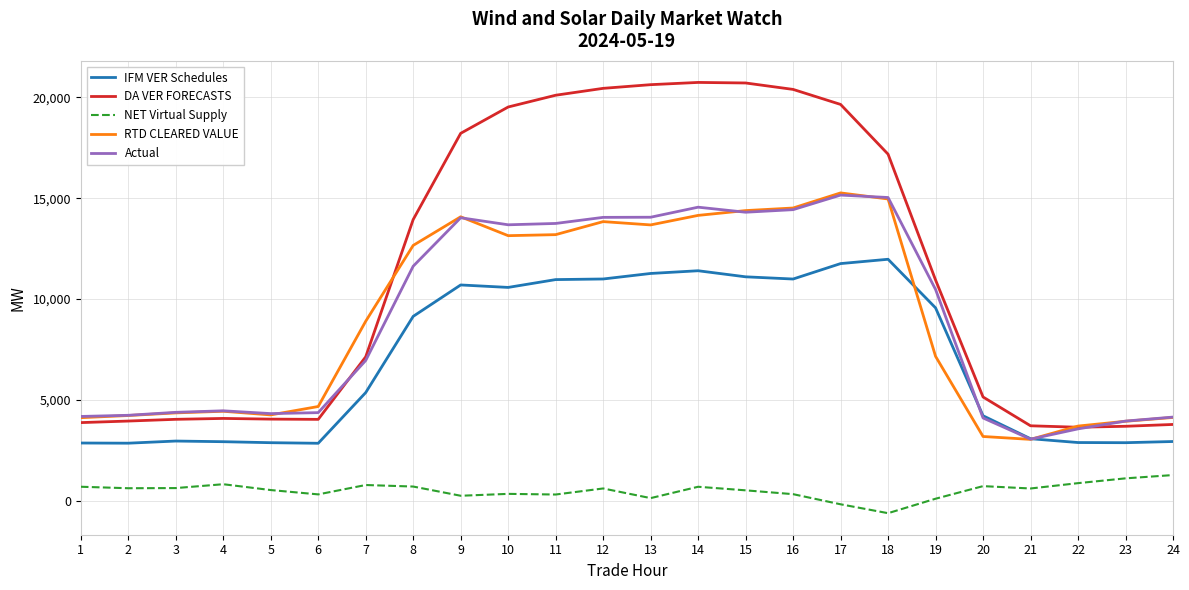

Is the value of DA VER FORECASTS at 15 greater than the value of NET Virtual Supply at 13?

Yes